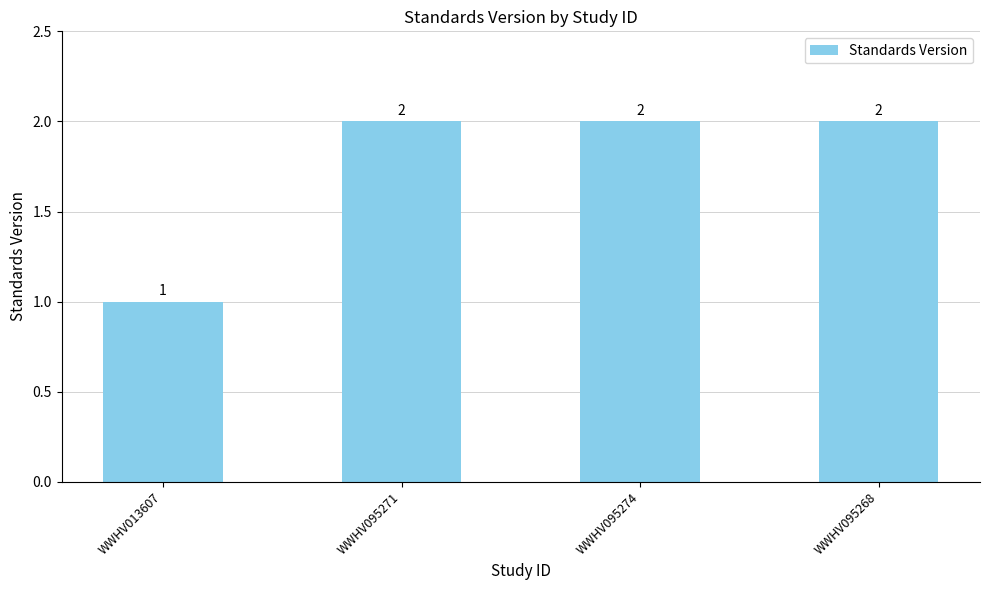

What is the average value?

2